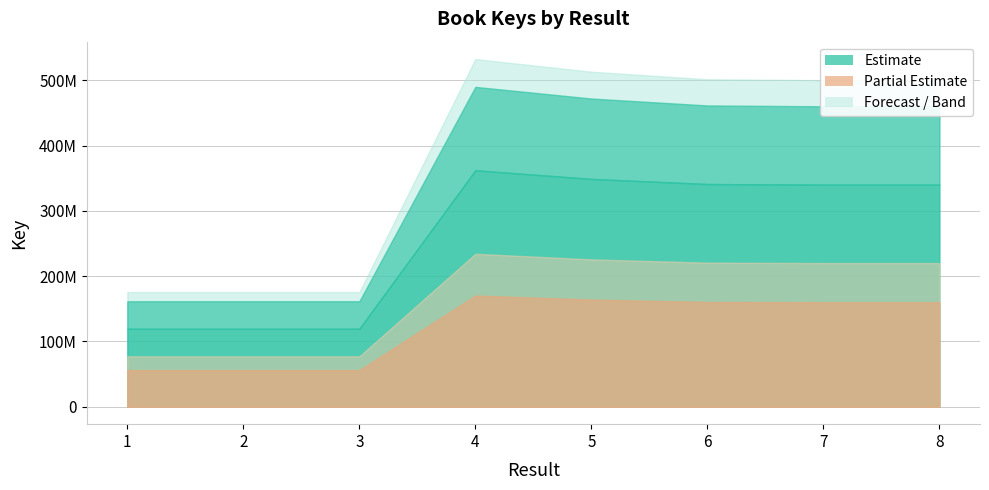

The value at 2 is 77087580. True or false?

False